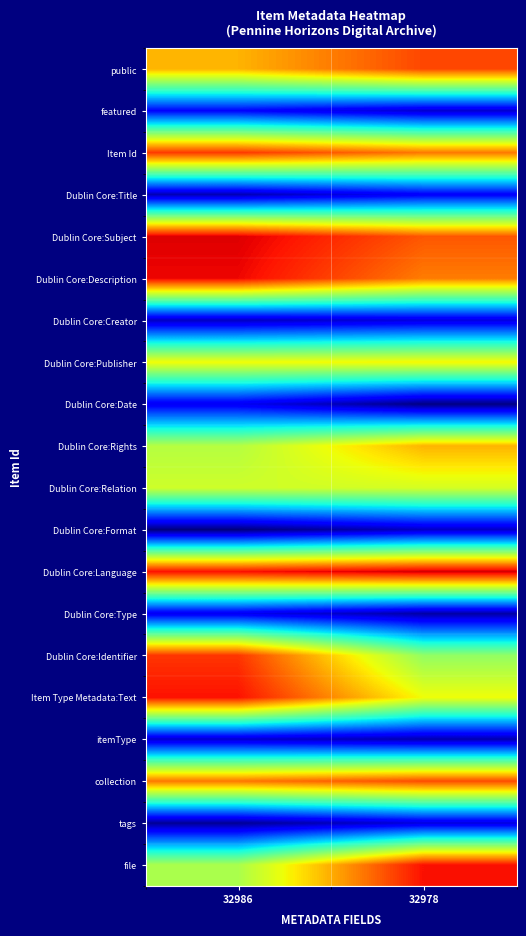

Between 32986 and 32978, which series saw the biggest shift?

file